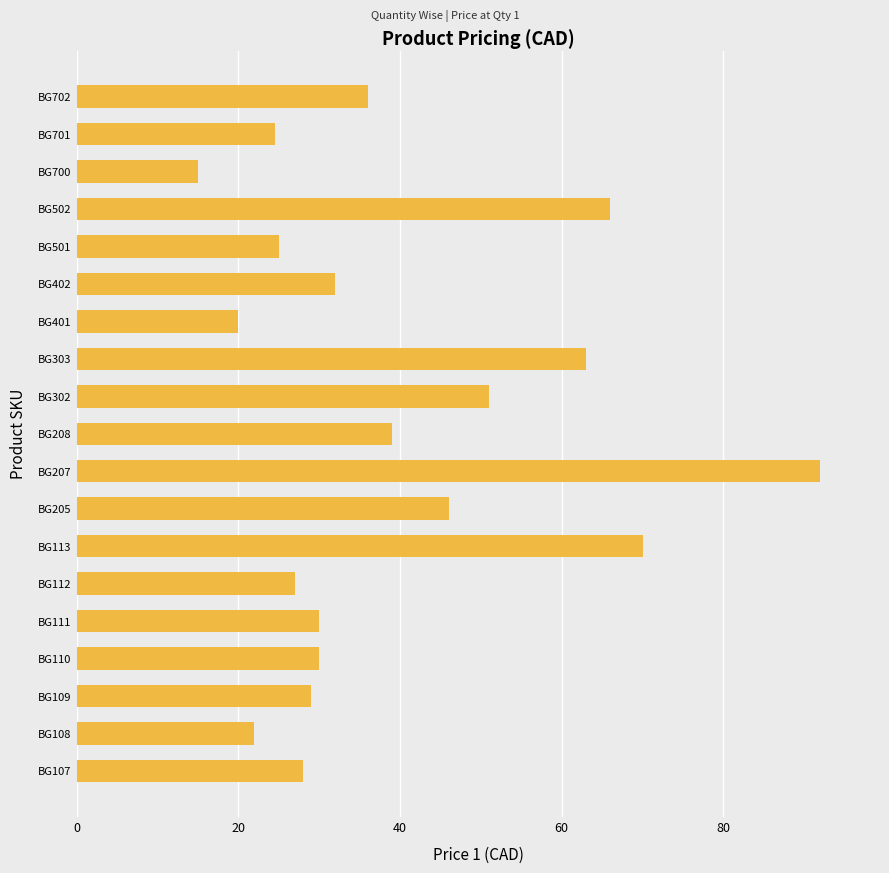

What is the ratio of the value at BG303 to the value at BG700?

4.2